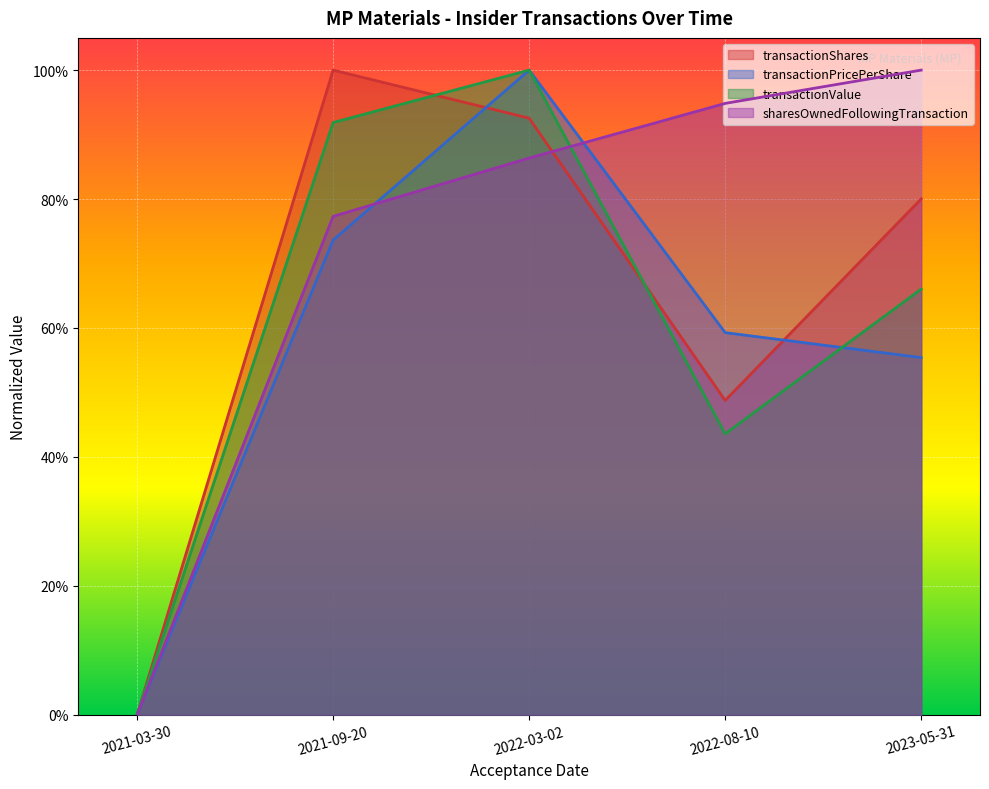

Reading left to right, what are all the values shown in this chart?

transactionShares: 0.0	1.0	0.9	0.5	0.8
transactionPricePerShare: 0.0	0.7	1.0	0.6	0.6
transactionValue: 0.0	0.9	1.0	0.4	0.7
sharesOwnedFollowingTransaction: 0.0	0.8	0.9	0.9	1.0